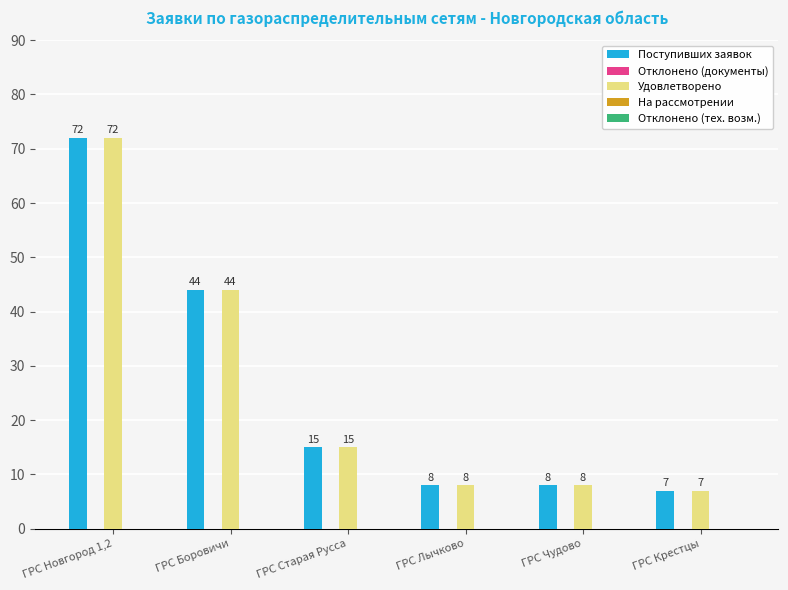

What value does the Поступивших заявок series have at ГРС Старая Русса?

15